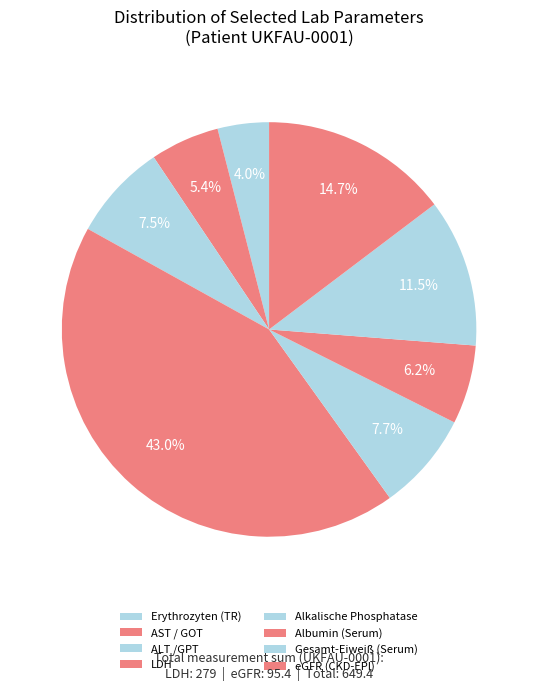

How many segments does this pie chart have?

8